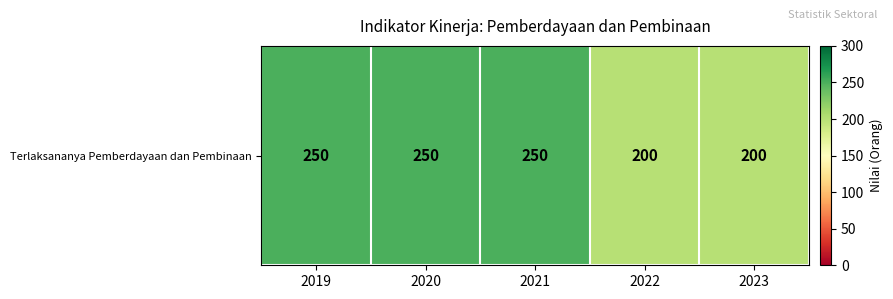

The value at 2023 is 200. True or false?

True